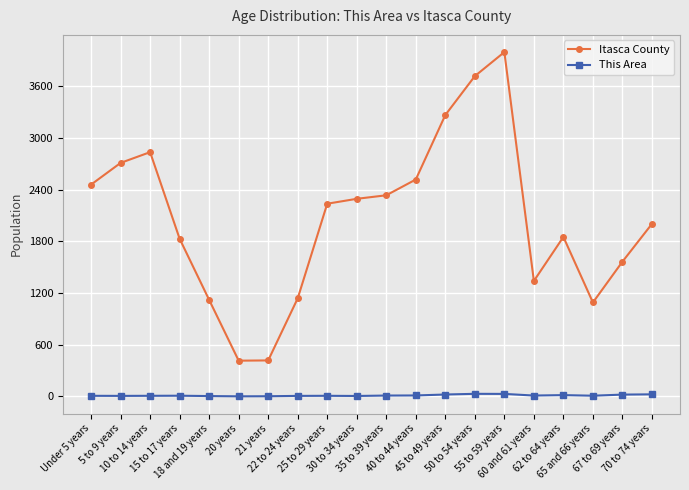

True or false: Itasca County and This Area cross at least once.

False